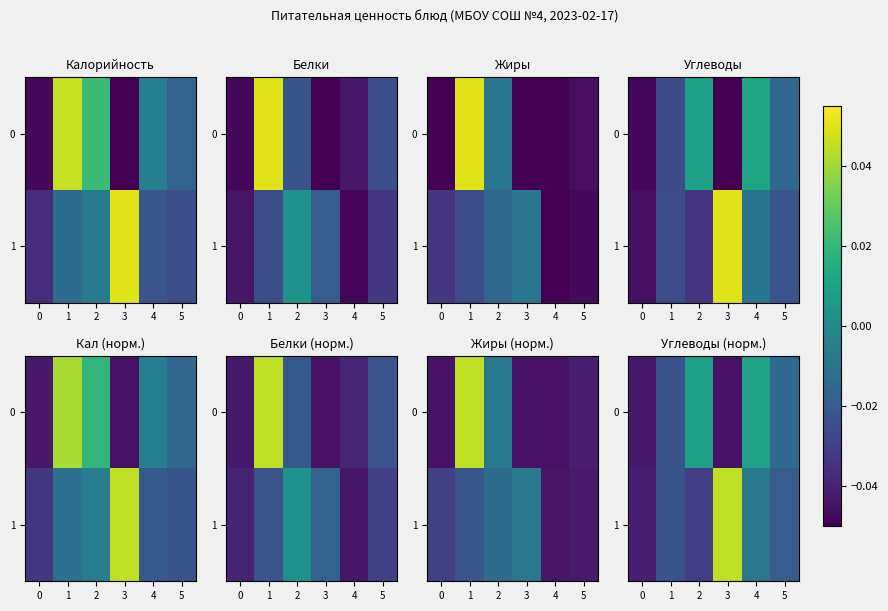

List the series in order of their peak value, highest first.

1, 0